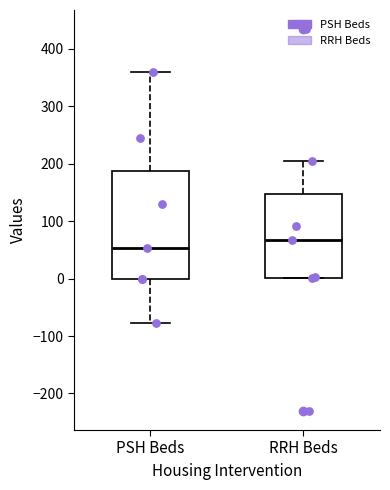

Where is the upper edge of the box for RRH Beds on the y-axis? The values are not printed on the chart, so give them approximately, as read against the axis.

150